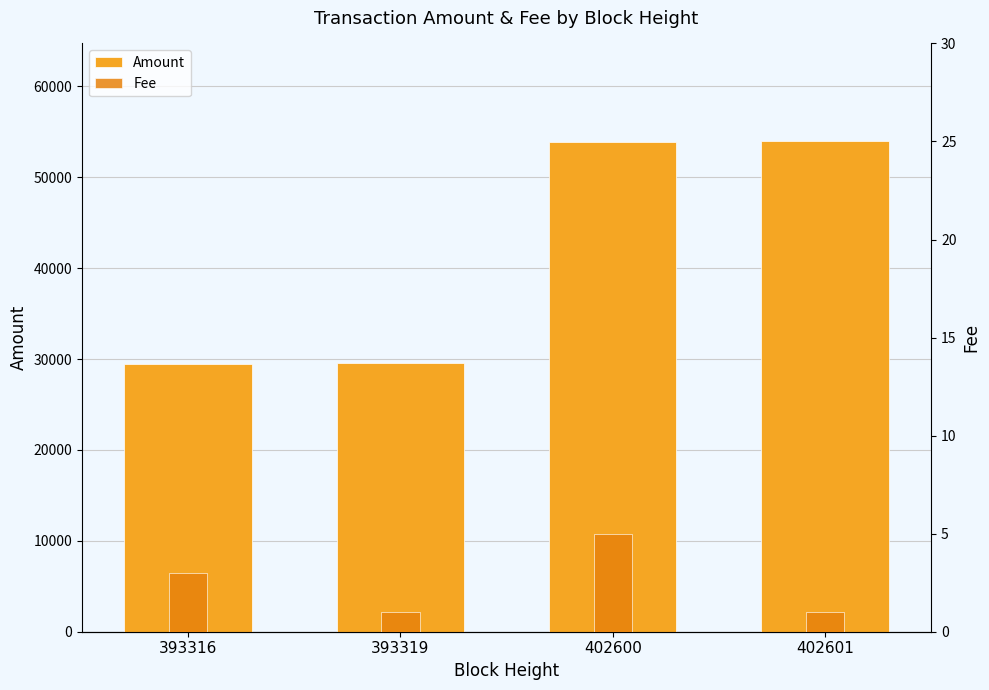

True or false: Fee has a value of 1.1 at 393316.

False